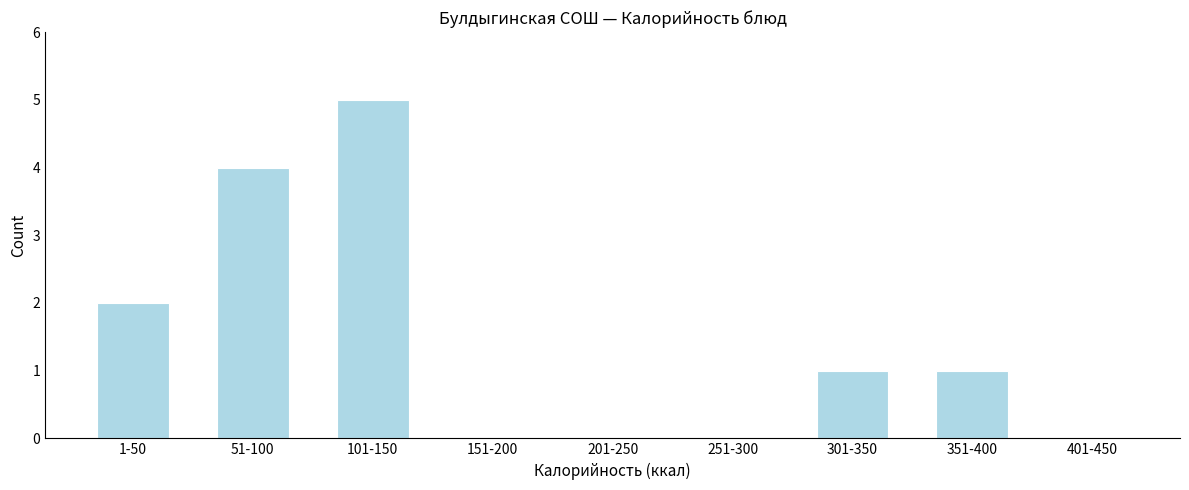

Reading left to right, list all the values displayed in this chart.

1-50=2	51-100=4	101-150=5	151-200=0	201-250=0	251-300=0	301-350=1	351-400=1	401-450=0